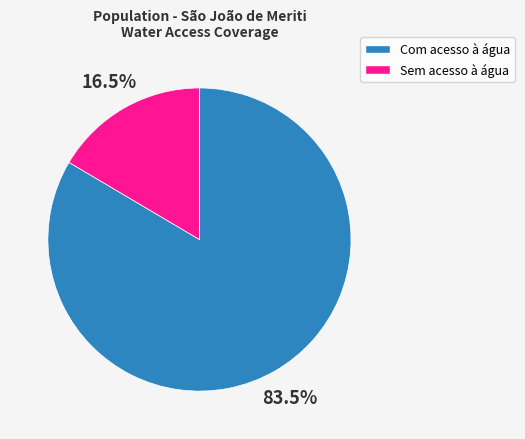

Which slice represents more than half of the pie?

Com acesso à água